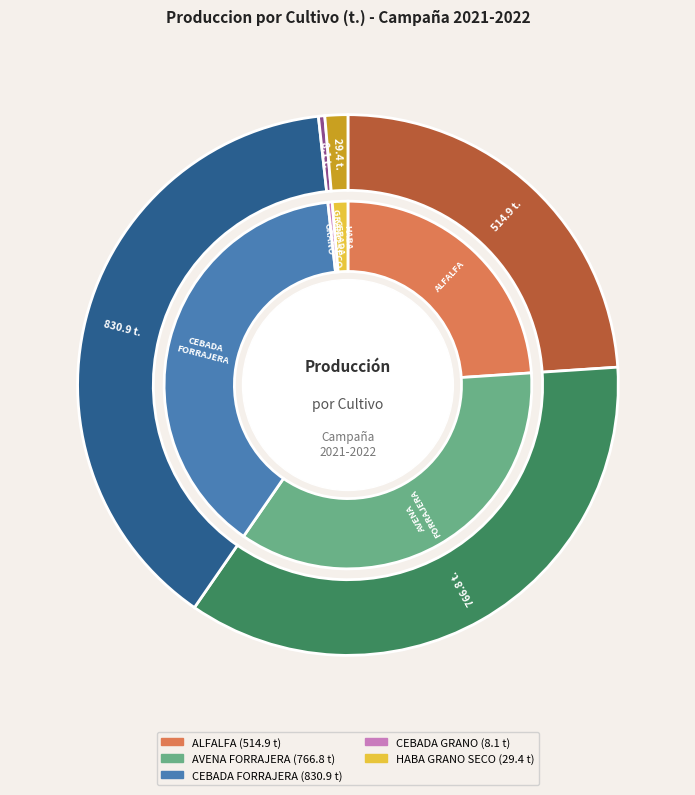

What is the change in value from ALFALFA to AVENA FORRAJERA?

+251.9